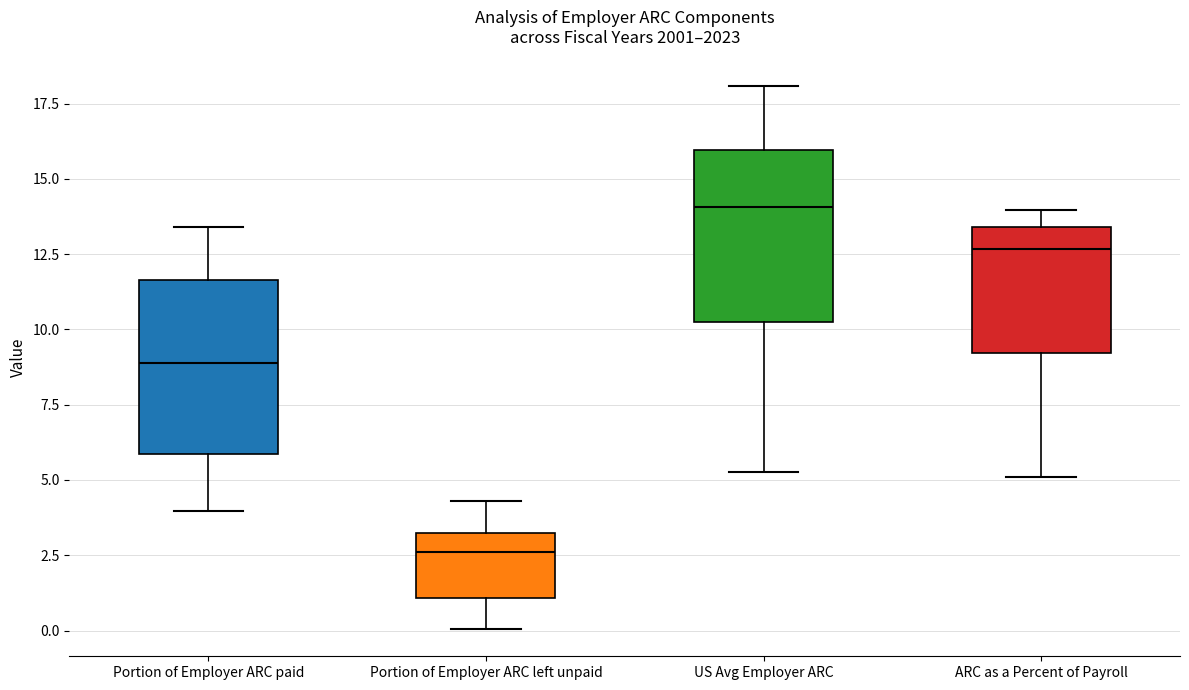

Which box's median line is the lowest?

Portion of Employer ARC left unpaid